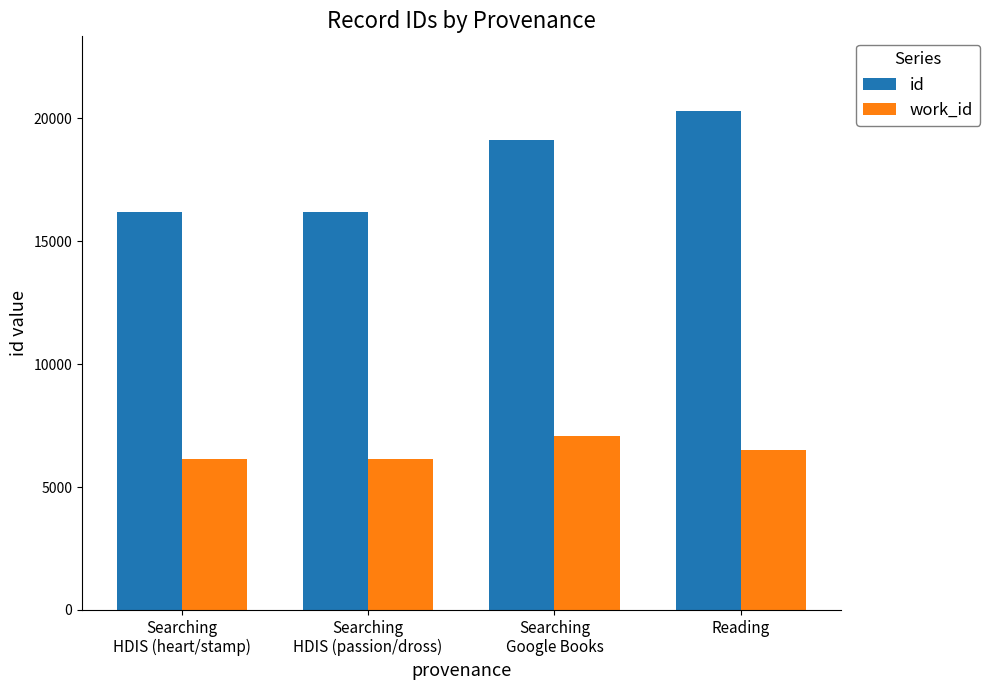

What is the highest value of the work_id series?

7075